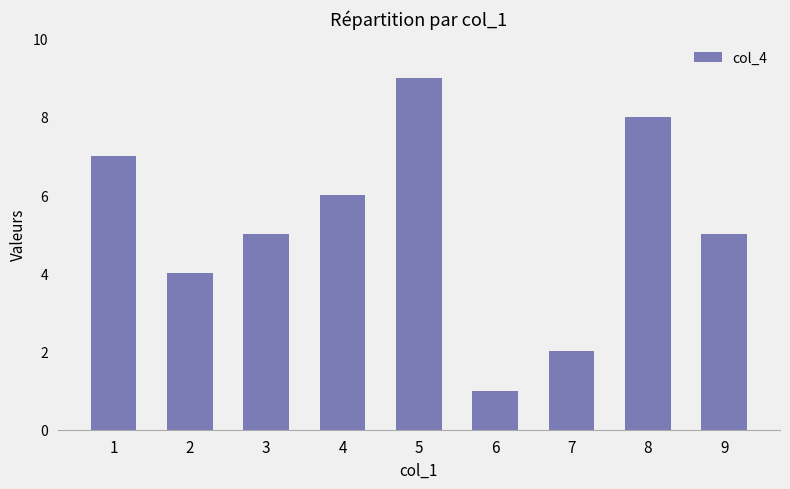

What is the average value?

5